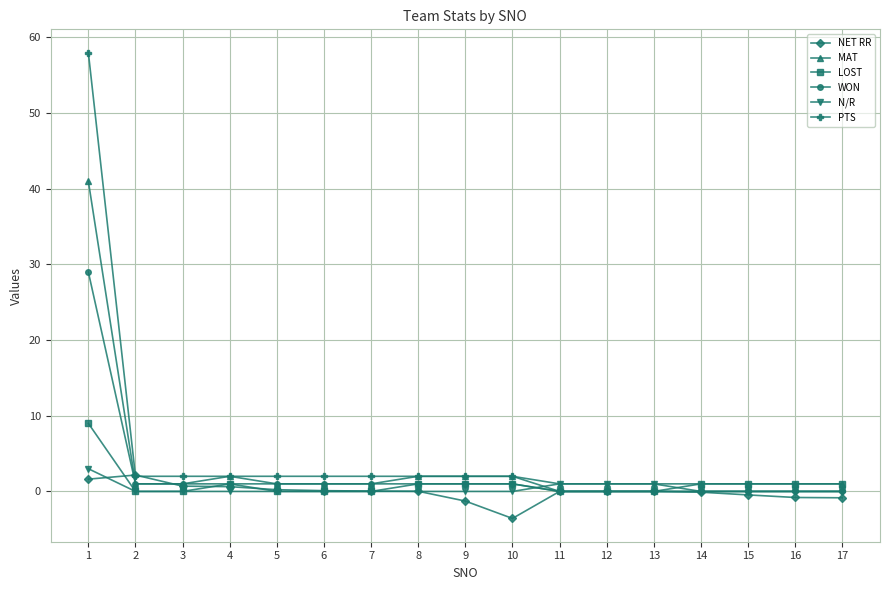

What is the maximum value shown in the chart?

58.0